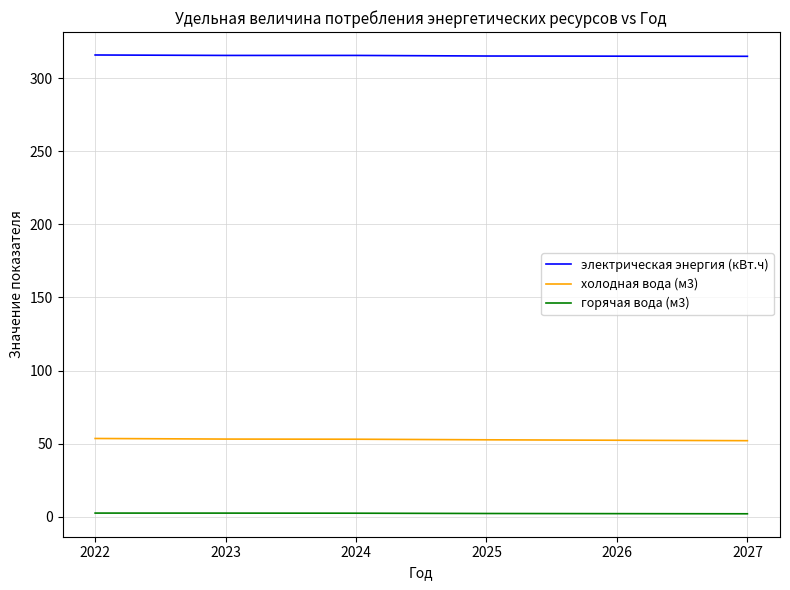

Rank the series by their average value, from highest to lowest.

электрическая энергия (кВт.ч), холодная вода (м3), горячая вода (м3)